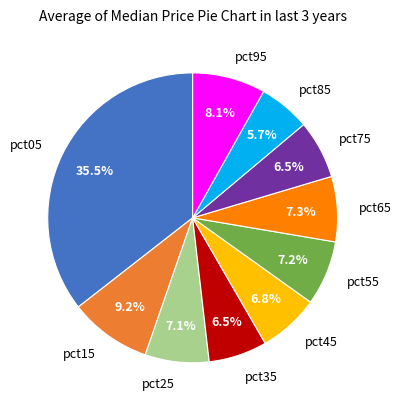

Count the number of slices in the pie.

10